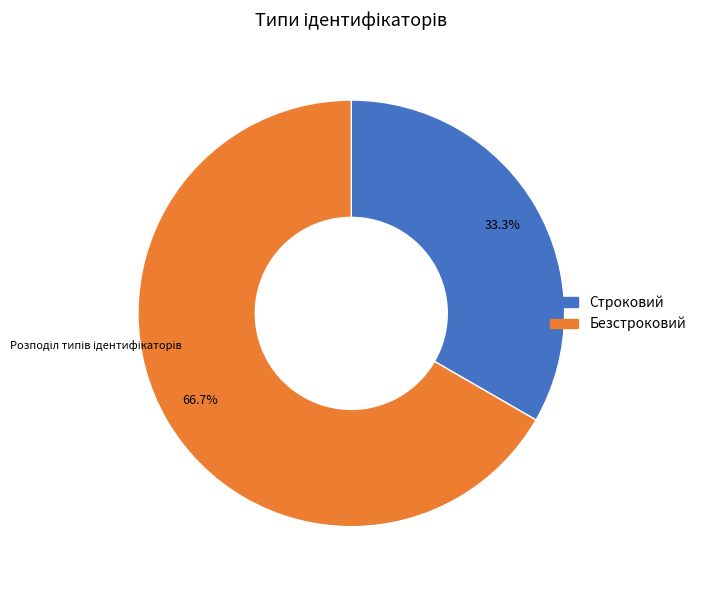

To the nearest percent, what portion does Безстроковий represent?

67%